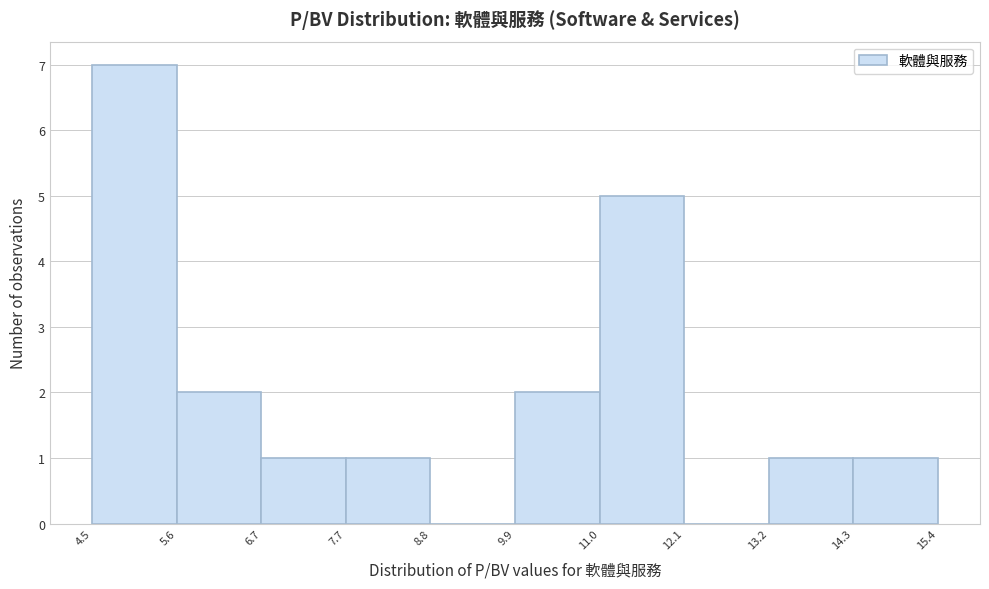

Reading left to right, list every bar in this chart as the range it spans on the x-axis followed by its height. The values are not printed on the chart, so give them approximately, as read against the axis.

4.5 to 5.6: 7
5.6 to 6.7: 2
6.7 to 7.7: 1
7.7 to 8.8: 1
8.8 to 9.9: 0
9.9 to 11.0: 2
11.0 to 12.1: 5
12.1 to 13.2: 0
13.2 to 14.3: 1
14.3 to 15.4: 1